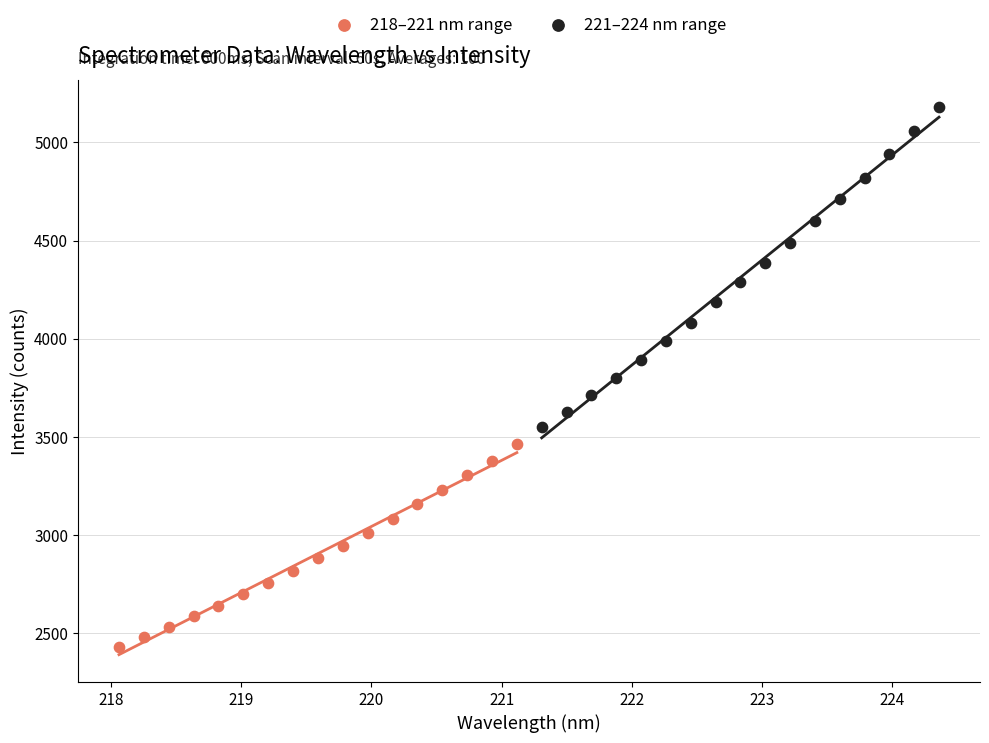

Which series has the largest Y range (max minus min)?

221–224 nm range